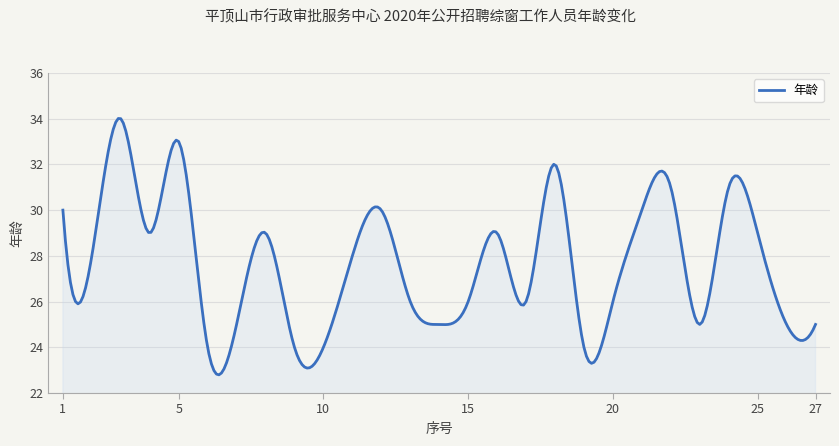

What is the maximum value shown in the chart?

34.0